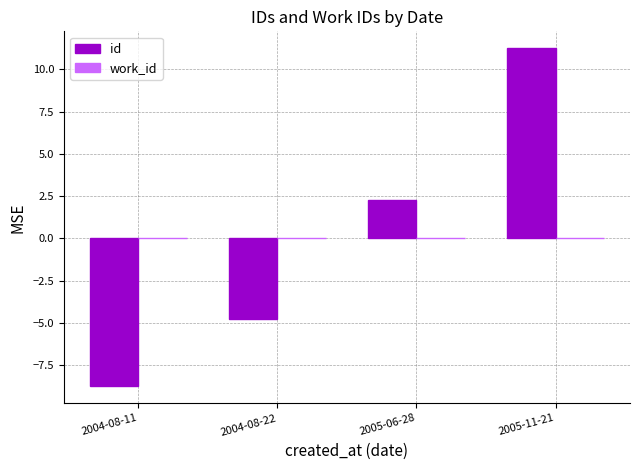

At which category does the chart reach its minimum across all series?

2004-08-11